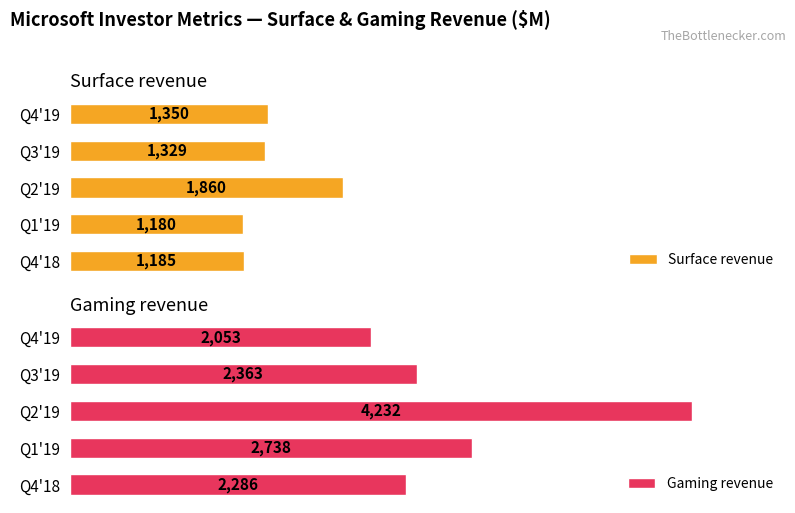

What are all the series names shown in the legend?

Surface revenue, Gaming revenue